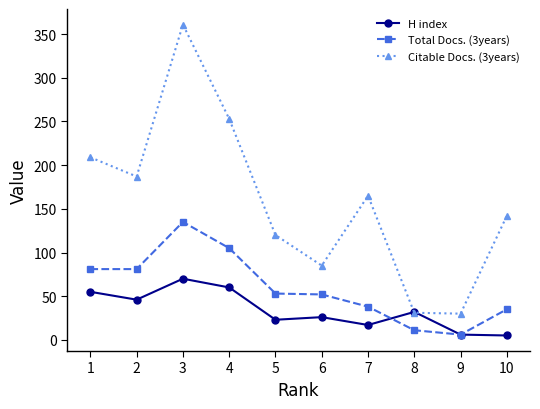

The value of Total Docs. (3years) at 7 is 38. True or false?

True